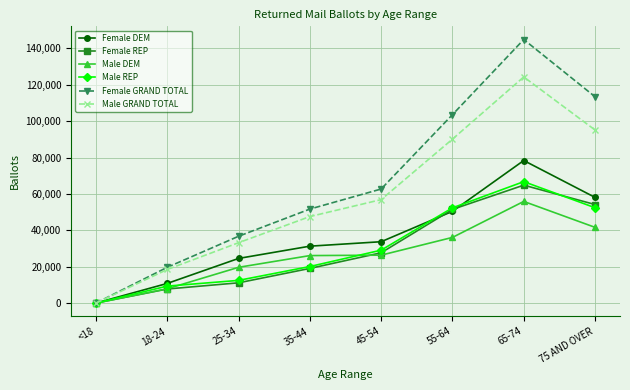

Which series changed the most between <18 and 35-44?

Female GRAND TOTAL